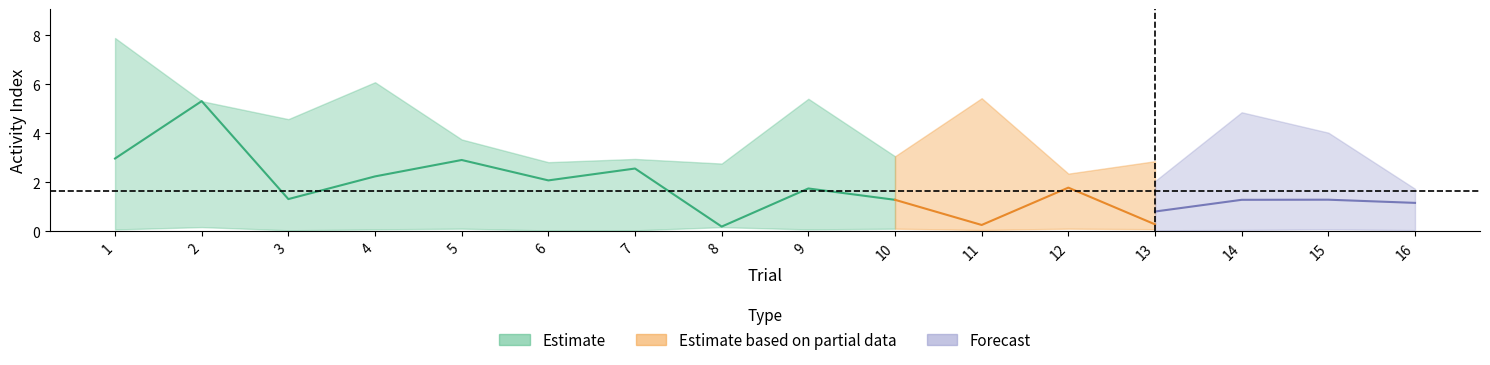

How many values in the F_mean series are below 1?

5